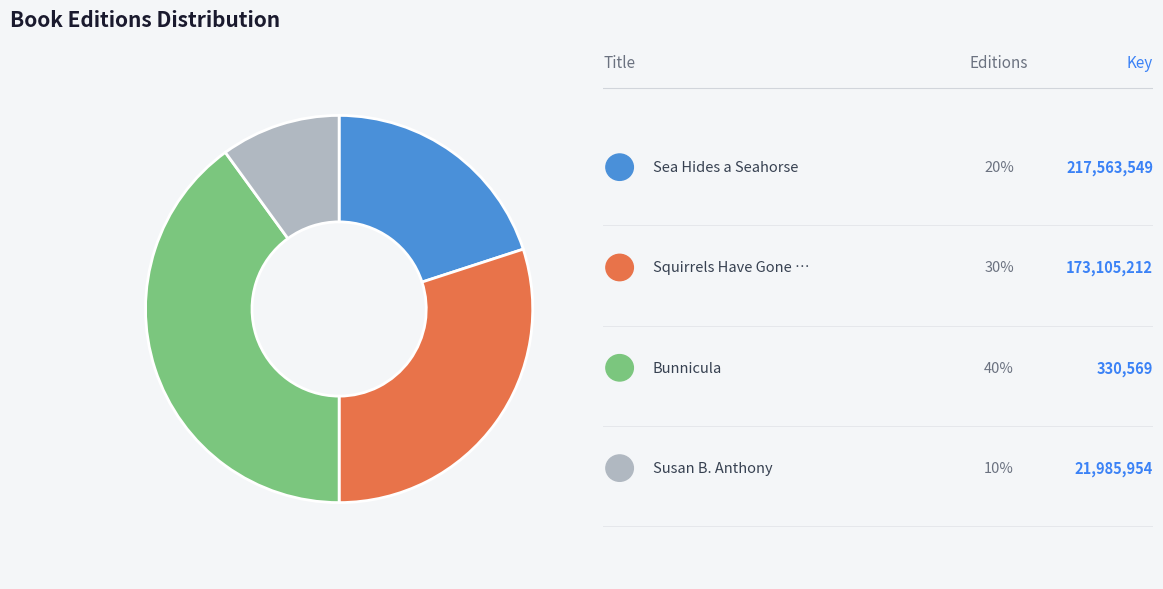

Is there a majority slice in this chart?

No